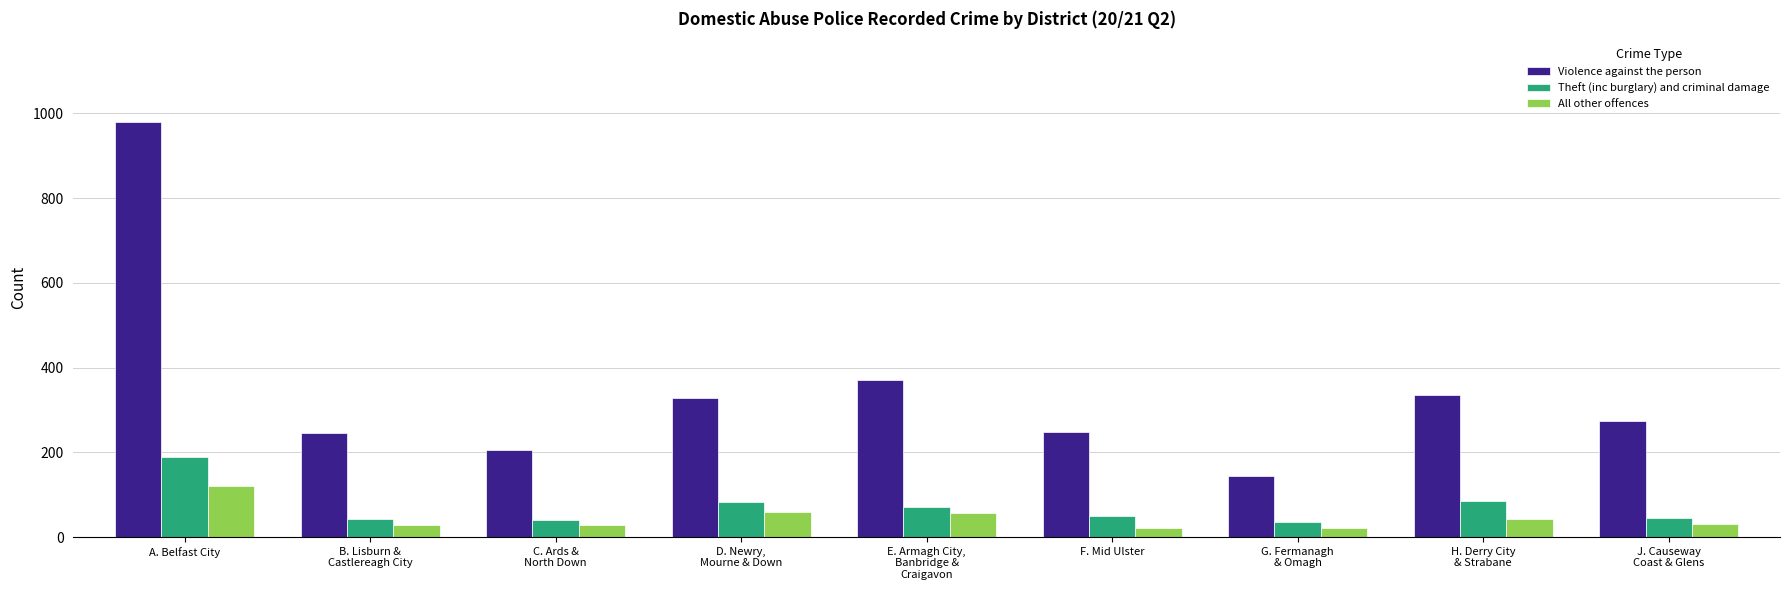

What is the maximum value for Theft (inc burglary) and criminal damage?

190